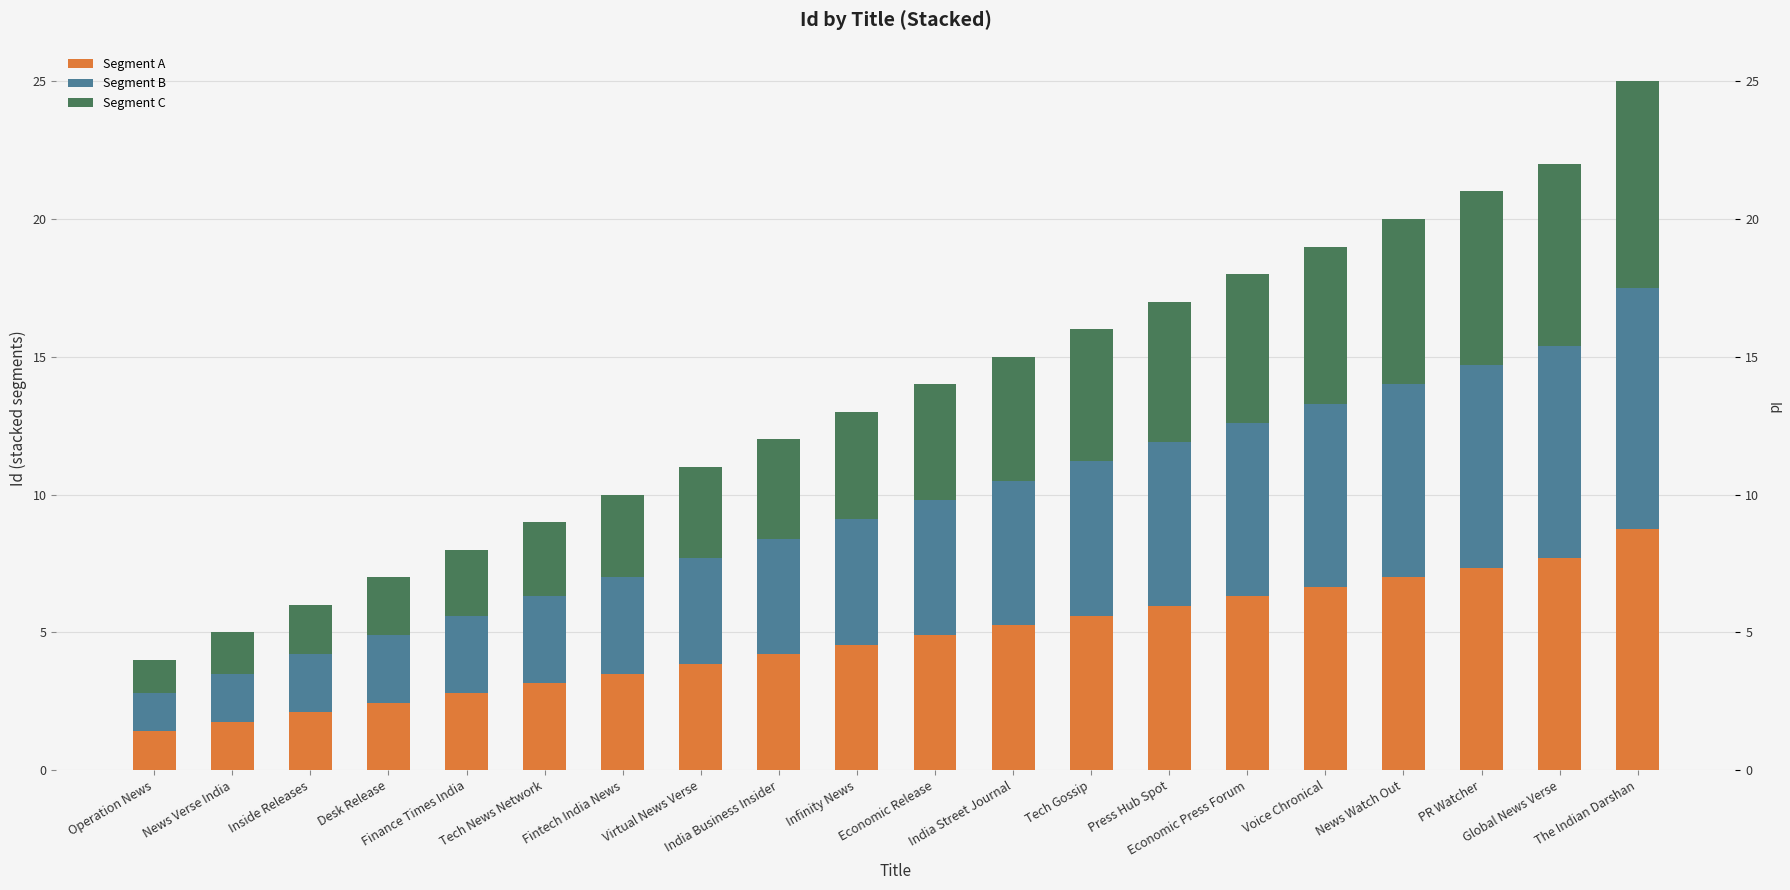

At which label does Segment B reach its peak?

The Indian Darshan